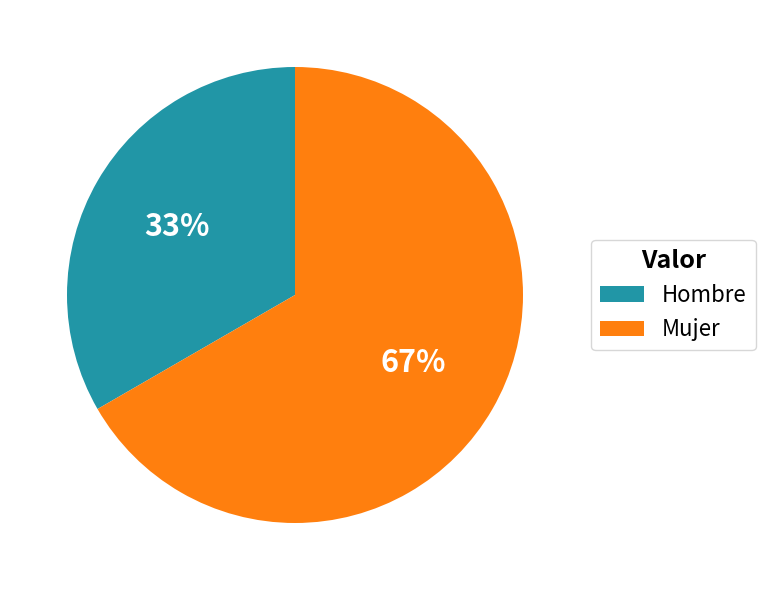

Which category has the biggest portion of the pie?

Mujer